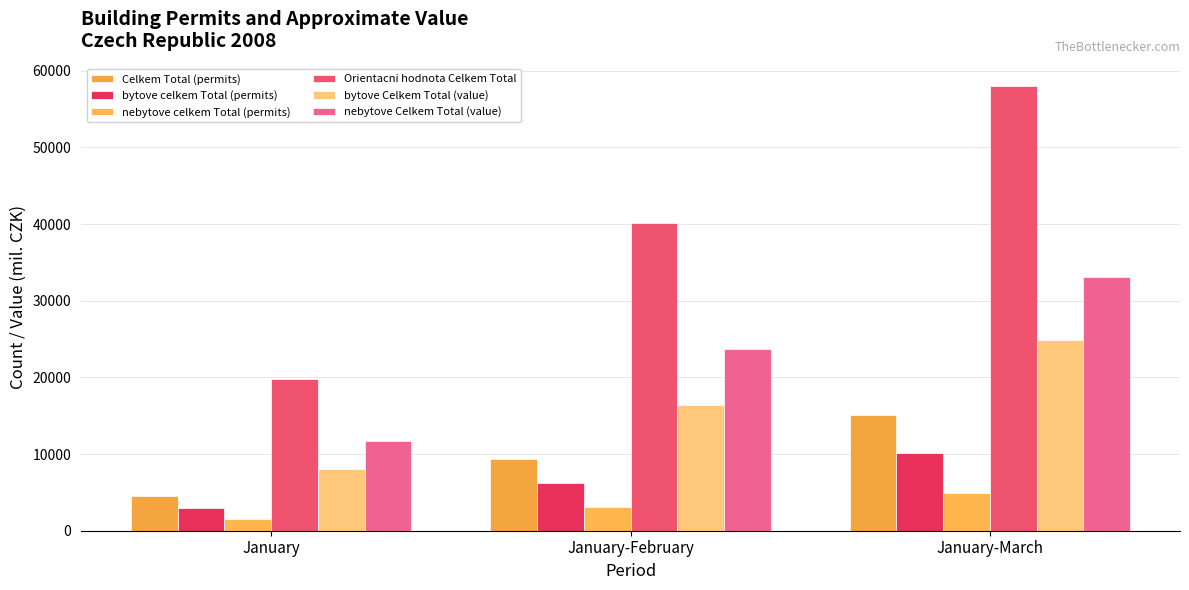

What is the greatest value displayed?

58024